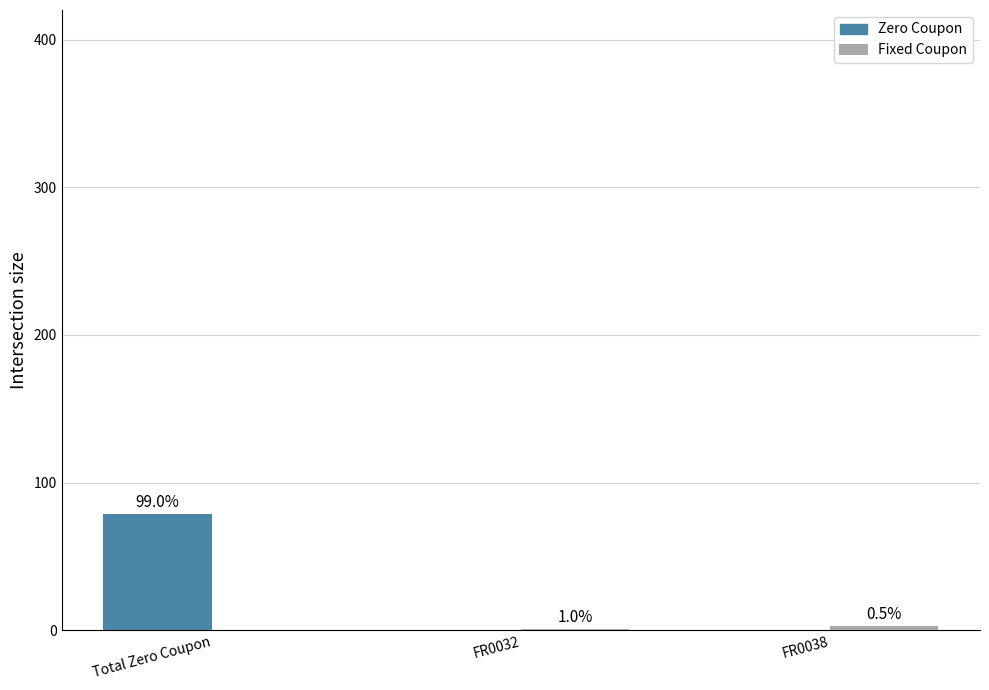

What is the spread (max minus min) of values at FR0038?

3.1